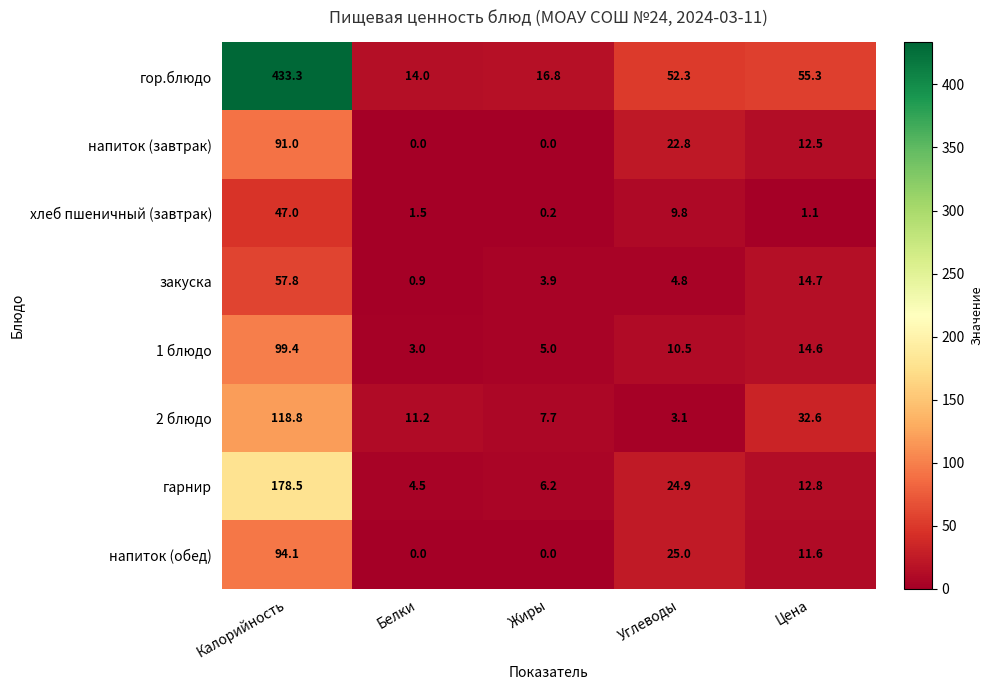

At how many categories does at least one series exceed 246?

1